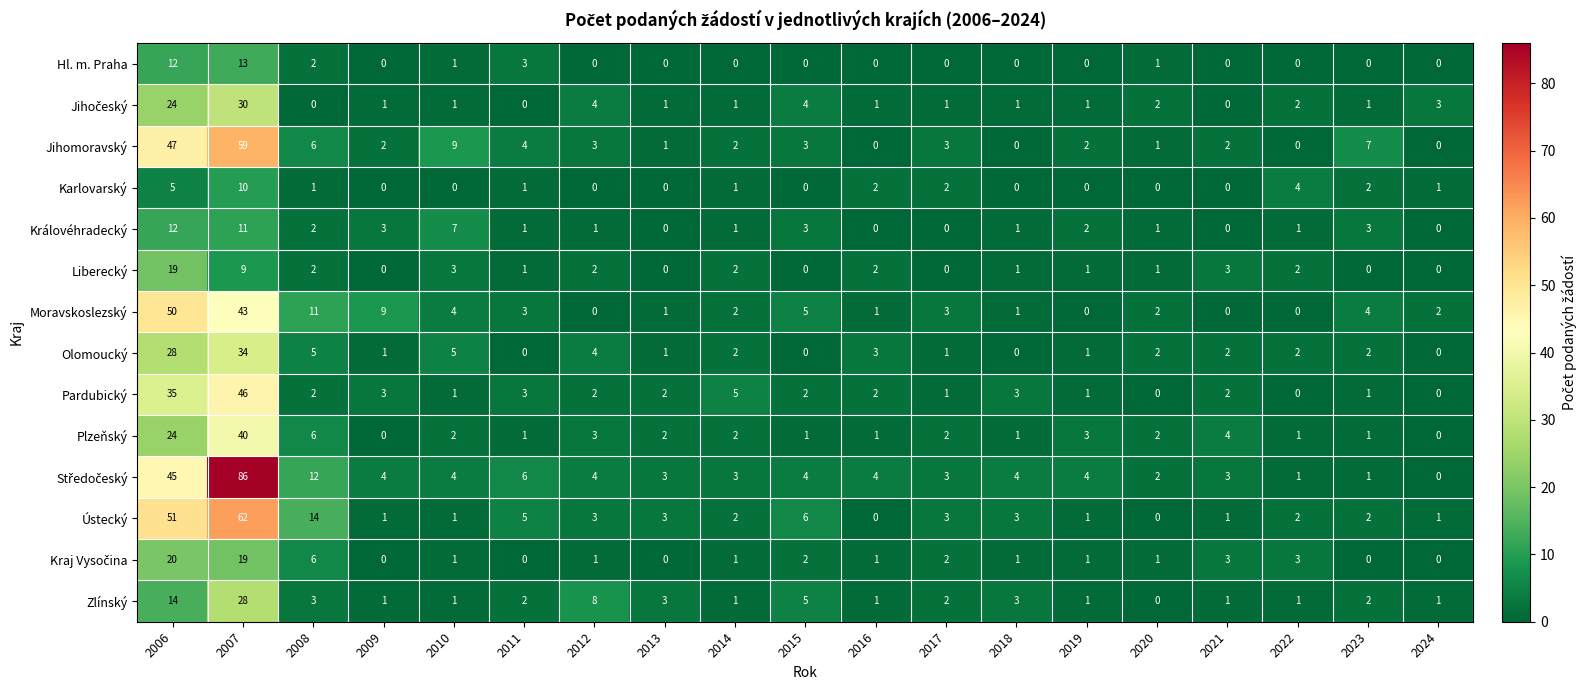

What is the total value across all series at 2012?

35